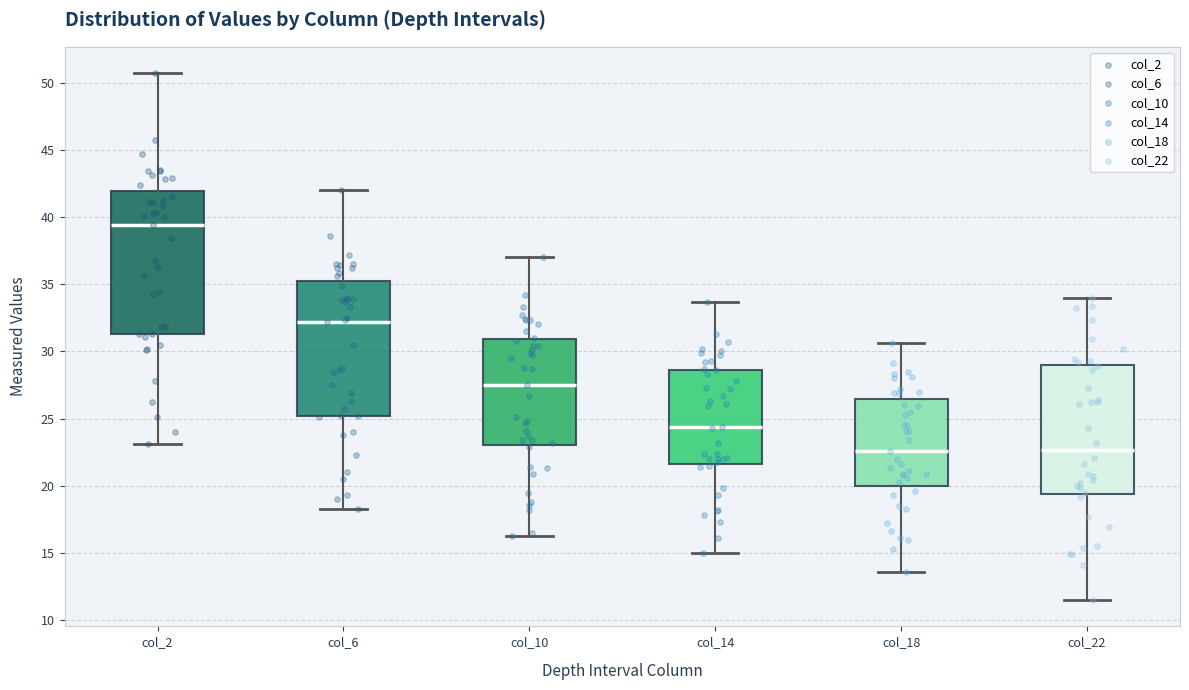

Reading left to right, read every box against the y-axis: the position of its median line, the range the box covers, and the ends of its whiskers. The values are not printed on the chart, so give them approximately, as read against the axis.

col_2: median 39.5, box 31.5 to 42.0, whiskers 23.0 to 50.5
col_6: median 32.0, box 25.0 to 35.5, whiskers 18.5 to 42.0
col_10: median 27.5, box 23.0 to 31.0, whiskers 16.5 to 37.0
col_14: median 24.5, box 21.5 to 28.5, whiskers 15.0 to 33.5
col_18: median 22.5, box 20.0 to 26.5, whiskers 13.5 to 30.5
col_22: median 22.5, box 19.5 to 29.0, whiskers 11.5 to 34.0